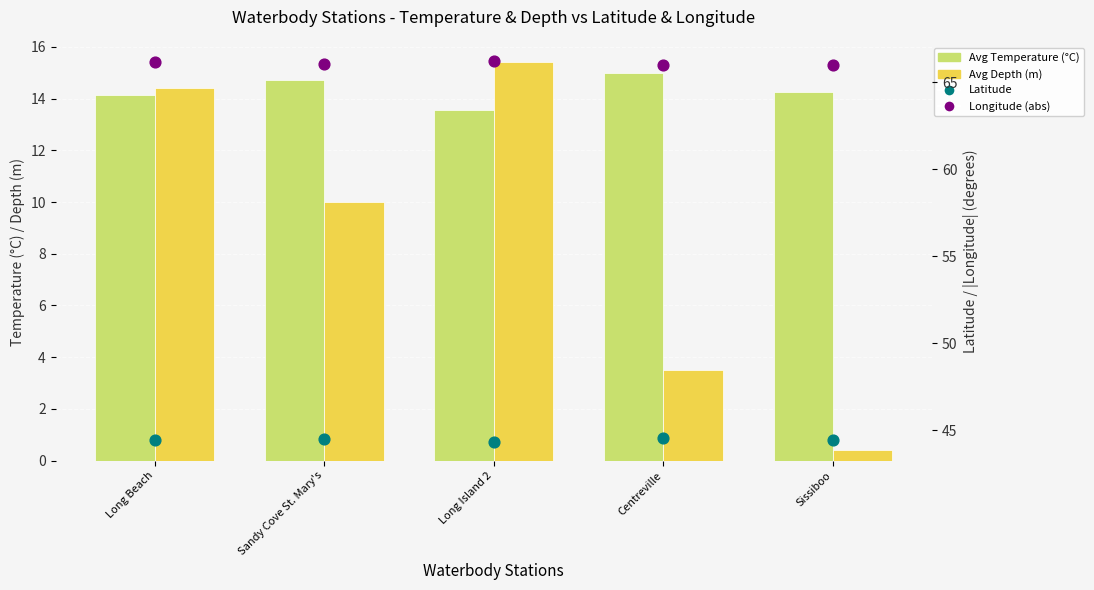

What are all the series names shown in the legend?

Avg Temperature (°C), Avg Depth (m), Latitude, Longitude (abs)